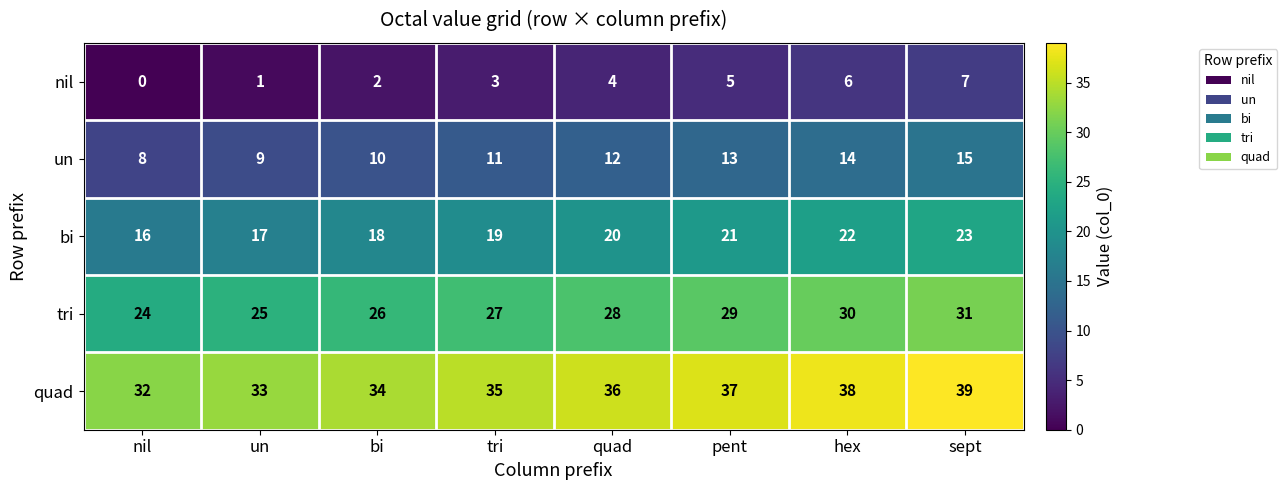

List the labels in order of bi value, smallest first.

nil, un, bi, tri, quad, pent, hex, sept